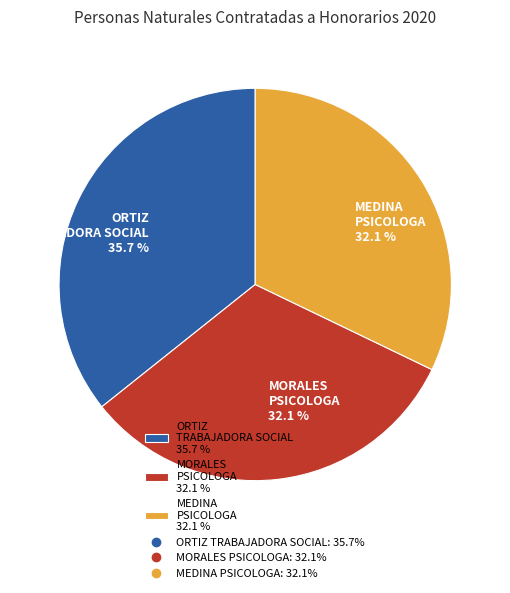

Count the number of slices in the pie.

3